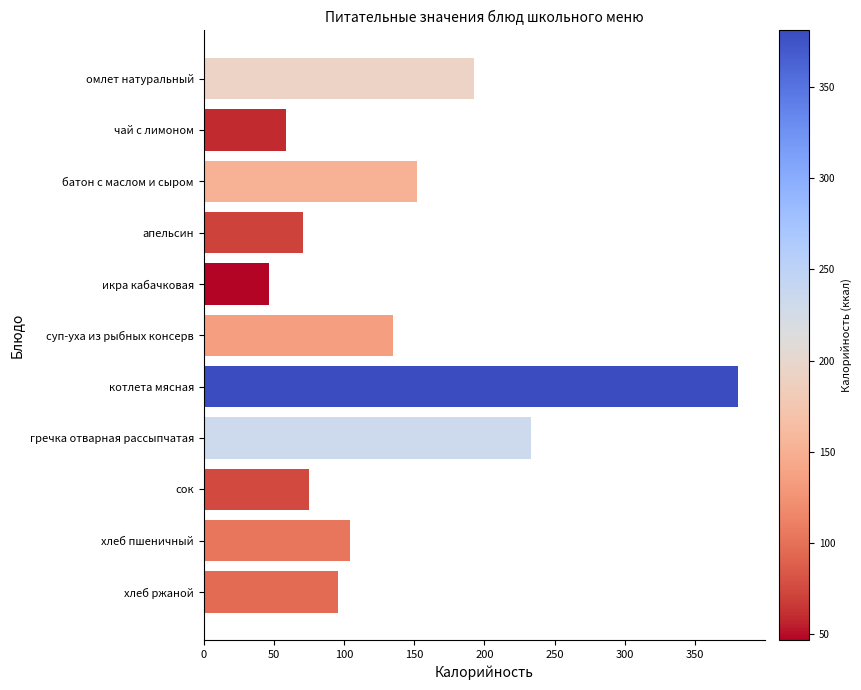

What is the ratio of the value at хлеб пшеничный to the value at котлета мясная?

0.3